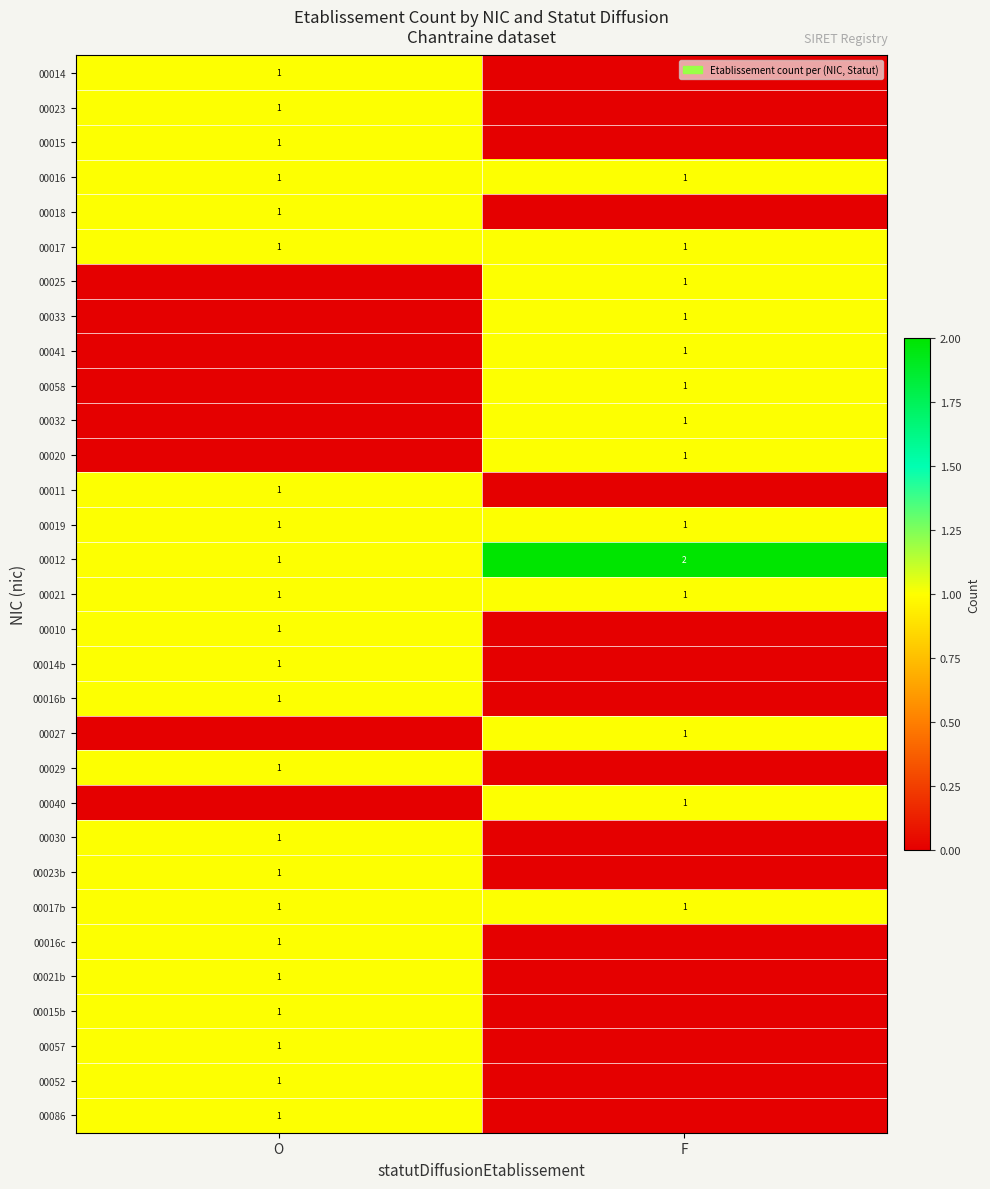

Between F and O, which is larger?

O